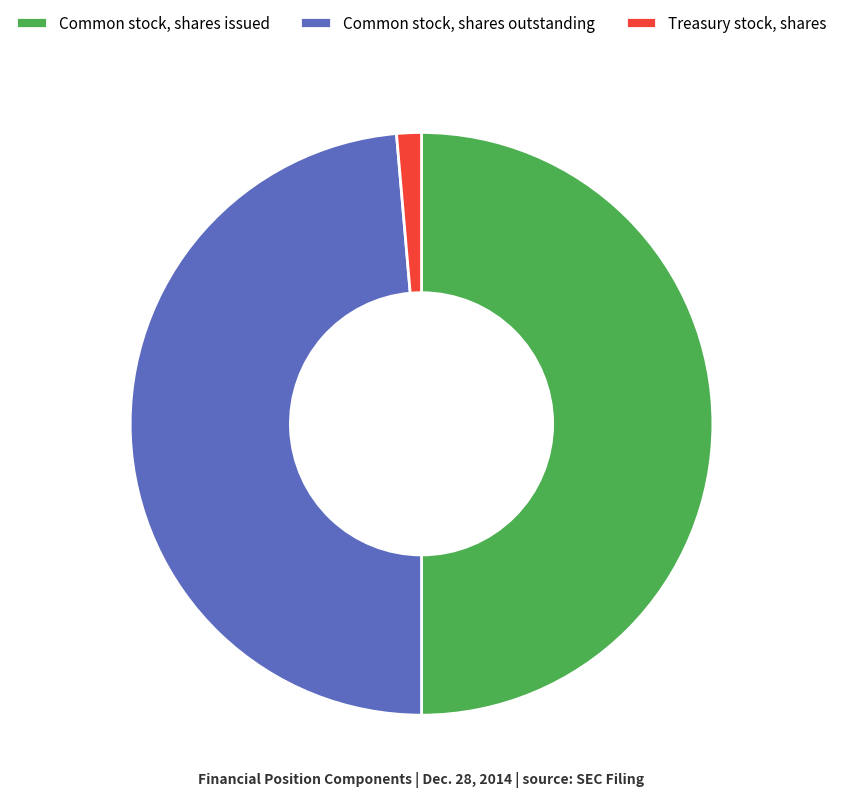

Approximately how many times larger is the value at Common stock, shares issued compared to Common stock, shares outstanding?

1.0